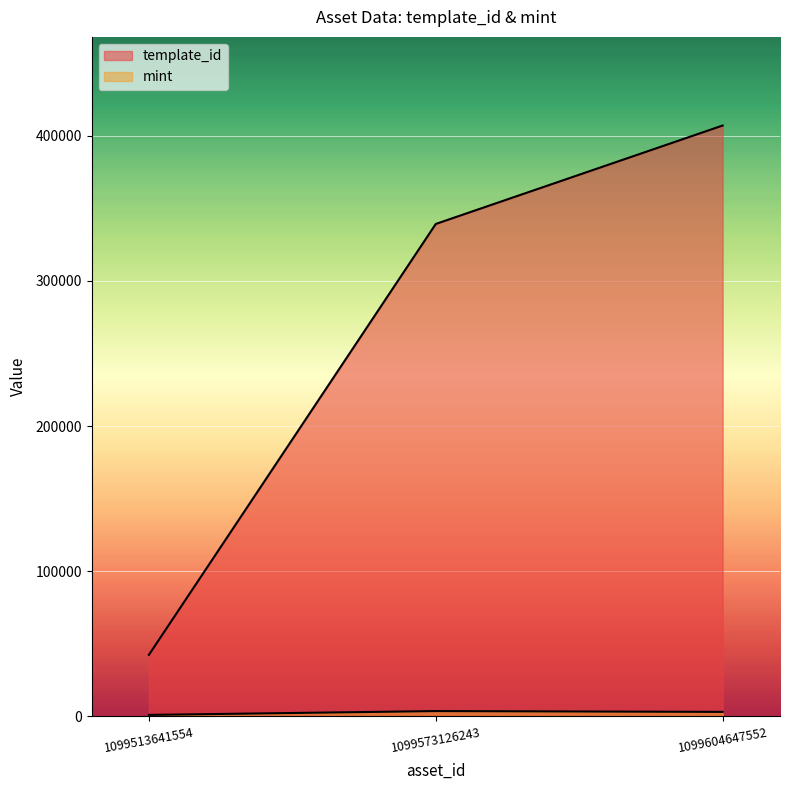

How many lines are shown in the chart?

2